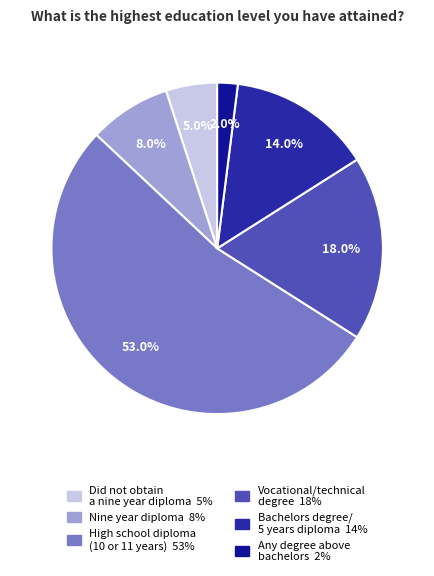

How many segments does this pie chart have?

6